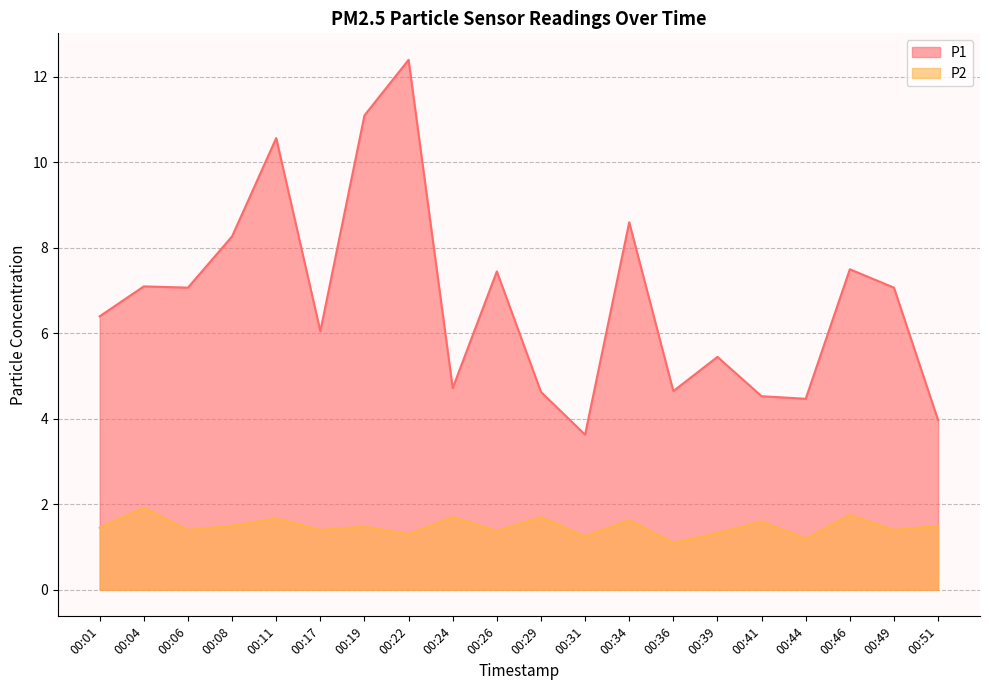

What is the lowest value of the P2 series?

1.1